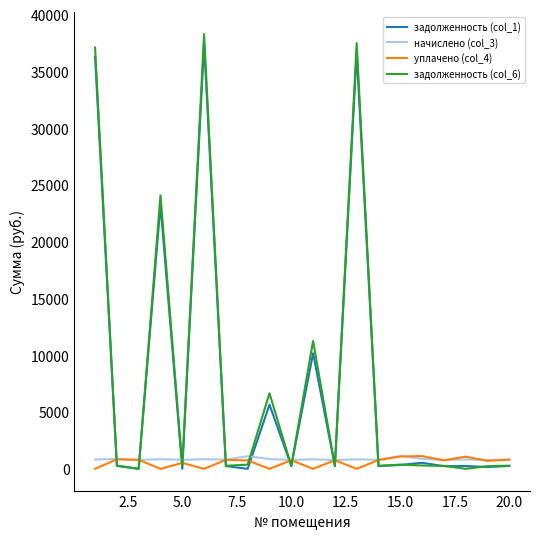

What is the maximum value for уплачено (col_4)?

1122.8